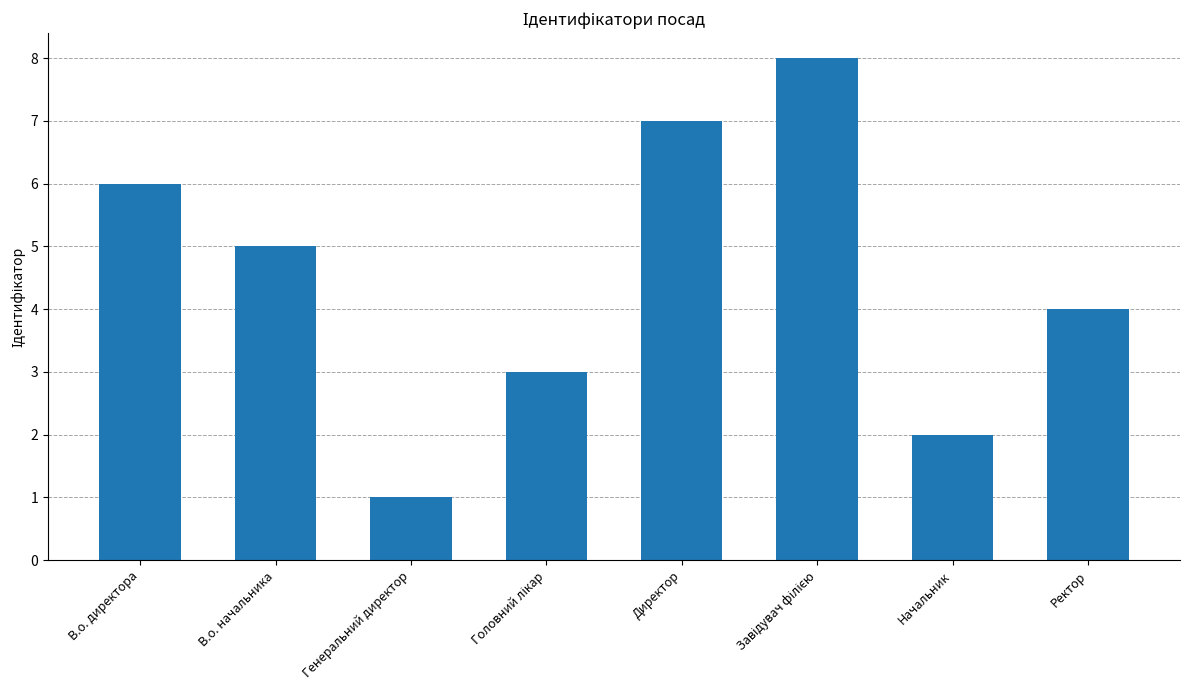

Reading left to right, what are all the values shown in this chart?

6	5	1	3	7	8	2	4